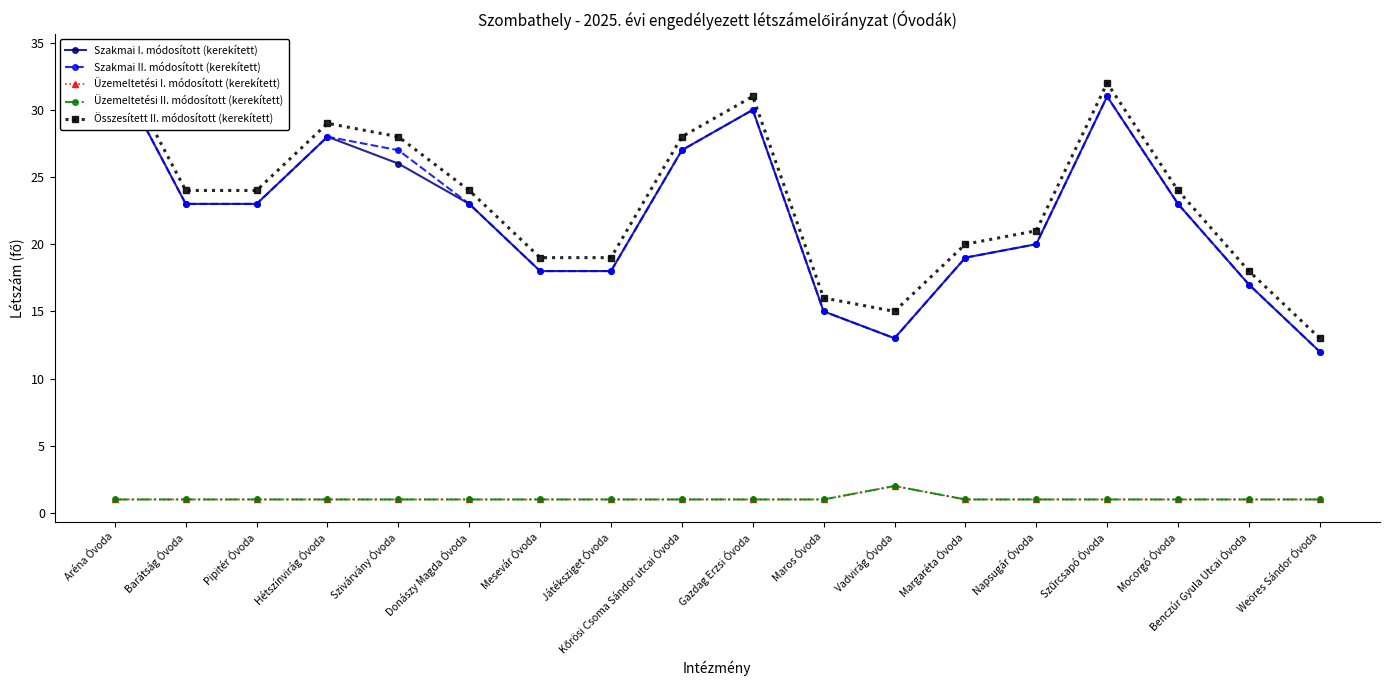

What is the difference between the maximum and second lowest values in the Üzemeltetési I. módosított (kerekített) series?

1